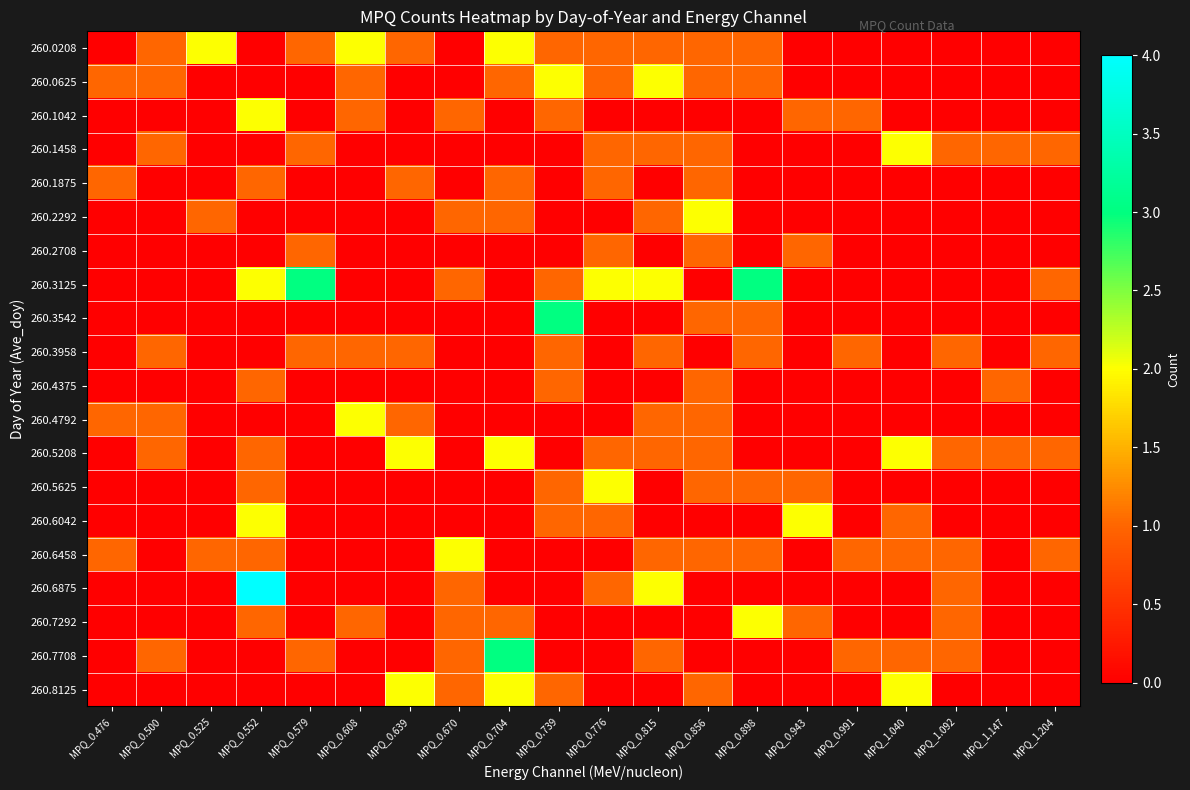

Reading right to left, extract all data points from this chart.

260.0208: MPQ_1.204=0	MPQ_1.147=0	MPQ_1.092=0	MPQ_1.040=0	MPQ_0.991=0	MPQ_0.943=0	MPQ_0.898=1	MPQ_0.856=1	MPQ_0.815=1	MPQ_0.776=1	MPQ_0.739=1	MPQ_0.704=2	MPQ_0.670=0	MPQ_0.639=1	MPQ_0.608=2	MPQ_0.579=1	MPQ_0.552=0	MPQ_0.525=2	MPQ_0.500=1	MPQ_0.476=0
260.0625: MPQ_1.204=0	MPQ_1.147=0	MPQ_1.092=0	MPQ_1.040=0	MPQ_0.991=0	MPQ_0.943=0	MPQ_0.898=1	MPQ_0.856=1	MPQ_0.815=2	MPQ_0.776=1	MPQ_0.739=2	MPQ_0.704=1	MPQ_0.670=0	MPQ_0.639=0	MPQ_0.608=1	MPQ_0.579=0	MPQ_0.552=0	MPQ_0.525=0	MPQ_0.500=1	MPQ_0.476=1
260.1042: MPQ_1.204=0	MPQ_1.147=0	MPQ_1.092=0	MPQ_1.040=0	MPQ_0.991=1	MPQ_0.943=1	MPQ_0.898=0	MPQ_0.856=0	MPQ_0.815=0	MPQ_0.776=0	MPQ_0.739=1	MPQ_0.704=0	MPQ_0.670=1	MPQ_0.639=0	MPQ_0.608=1	MPQ_0.579=0	MPQ_0.552=2	MPQ_0.525=0	MPQ_0.500=0	MPQ_0.476=0
260.1458: MPQ_1.204=1	MPQ_1.147=1	MPQ_1.092=1	MPQ_1.040=2	MPQ_0.991=0	MPQ_0.943=0	MPQ_0.898=0	MPQ_0.856=1	MPQ_0.815=1	MPQ_0.776=1	MPQ_0.739=0	MPQ_0.704=0	MPQ_0.670=0	MPQ_0.639=0	MPQ_0.608=0	MPQ_0.579=1	MPQ_0.552=0	MPQ_0.525=0	MPQ_0.500=1	MPQ_0.476=0
260.1875: MPQ_1.204=0	MPQ_1.147=0	MPQ_1.092=0	MPQ_1.040=0	MPQ_0.991=0	MPQ_0.943=0	MPQ_0.898=0	MPQ_0.856=1	MPQ_0.815=0	MPQ_0.776=1	MPQ_0.739=0	MPQ_0.704=1	MPQ_0.670=0	MPQ_0.639=1	MPQ_0.608=0	MPQ_0.579=0	MPQ_0.552=1	MPQ_0.525=0	MPQ_0.500=0	MPQ_0.476=1
260.2292: MPQ_1.204=0	MPQ_1.147=0	MPQ_1.092=0	MPQ_1.040=0	MPQ_0.991=0	MPQ_0.943=0	MPQ_0.898=0	MPQ_0.856=2	MPQ_0.815=1	MPQ_0.776=0	MPQ_0.739=0	MPQ_0.704=1	MPQ_0.670=1	MPQ_0.639=0	MPQ_0.608=0	MPQ_0.579=0	MPQ_0.552=0	MPQ_0.525=1	MPQ_0.500=0	MPQ_0.476=0
260.2708: MPQ_1.204=0	MPQ_1.147=0	MPQ_1.092=0	MPQ_1.040=0	MPQ_0.991=0	MPQ_0.943=1	MPQ_0.898=0	MPQ_0.856=1	MPQ_0.815=0	MPQ_0.776=1	MPQ_0.739=0	MPQ_0.704=0	MPQ_0.670=0	MPQ_0.639=0	MPQ_0.608=0	MPQ_0.579=1	MPQ_0.552=0	MPQ_0.525=0	MPQ_0.500=0	MPQ_0.476=0
260.3125: MPQ_1.204=1	MPQ_1.147=0	MPQ_1.092=0	MPQ_1.040=0	MPQ_0.991=0	MPQ_0.943=0	MPQ_0.898=3	MPQ_0.856=0	MPQ_0.815=2	MPQ_0.776=2	MPQ_0.739=1	MPQ_0.704=0	MPQ_0.670=1	MPQ_0.639=0	MPQ_0.608=0	MPQ_0.579=3	MPQ_0.552=2	MPQ_0.525=0	MPQ_0.500=0	MPQ_0.476=0
260.3542: MPQ_1.204=0	MPQ_1.147=0	MPQ_1.092=0	MPQ_1.040=0	MPQ_0.991=0	MPQ_0.943=0	MPQ_0.898=1	MPQ_0.856=1	MPQ_0.815=0	MPQ_0.776=0	MPQ_0.739=3	MPQ_0.704=0	MPQ_0.670=0	MPQ_0.639=0	MPQ_0.608=0	MPQ_0.579=0	MPQ_0.552=0	MPQ_0.525=0	MPQ_0.500=0	MPQ_0.476=0
260.3958: MPQ_1.204=1	MPQ_1.147=0	MPQ_1.092=1	MPQ_1.040=0	MPQ_0.991=1	MPQ_0.943=0	MPQ_0.898=1	MPQ_0.856=0	MPQ_0.815=1	MPQ_0.776=0	MPQ_0.739=1	MPQ_0.704=0	MPQ_0.670=0	MPQ_0.639=1	MPQ_0.608=1	MPQ_0.579=1	MPQ_0.552=0	MPQ_0.525=0	MPQ_0.500=1	MPQ_0.476=0
260.4375: MPQ_1.204=0	MPQ_1.147=1	MPQ_1.092=0	MPQ_1.040=0	MPQ_0.991=0	MPQ_0.943=0	MPQ_0.898=0	MPQ_0.856=1	MPQ_0.815=0	MPQ_0.776=0	MPQ_0.739=1	MPQ_0.704=0	MPQ_0.670=0	MPQ_0.639=0	MPQ_0.608=0	MPQ_0.579=0	MPQ_0.552=1	MPQ_0.525=0	MPQ_0.500=0	MPQ_0.476=0
260.4792: MPQ_1.204=0	MPQ_1.147=0	MPQ_1.092=0	MPQ_1.040=0	MPQ_0.991=0	MPQ_0.943=0	MPQ_0.898=0	MPQ_0.856=1	MPQ_0.815=1	MPQ_0.776=0	MPQ_0.739=0	MPQ_0.704=0	MPQ_0.670=0	MPQ_0.639=1	MPQ_0.608=2	MPQ_0.579=0	MPQ_0.552=0	MPQ_0.525=0	MPQ_0.500=1	MPQ_0.476=1
260.5208: MPQ_1.204=1	MPQ_1.147=1	MPQ_1.092=1	MPQ_1.040=2	MPQ_0.991=0	MPQ_0.943=0	MPQ_0.898=0	MPQ_0.856=1	MPQ_0.815=1	MPQ_0.776=1	MPQ_0.739=0	MPQ_0.704=2	MPQ_0.670=0	MPQ_0.639=2	MPQ_0.608=0	MPQ_0.579=0	MPQ_0.552=1	MPQ_0.525=0	MPQ_0.500=1	MPQ_0.476=0
260.5625: MPQ_1.204=0	MPQ_1.147=0	MPQ_1.092=0	MPQ_1.040=0	MPQ_0.991=0	MPQ_0.943=1	MPQ_0.898=1	MPQ_0.856=1	MPQ_0.815=0	MPQ_0.776=2	MPQ_0.739=1	MPQ_0.704=0	MPQ_0.670=0	MPQ_0.639=0	MPQ_0.608=0	MPQ_0.579=0	MPQ_0.552=1	MPQ_0.525=0	MPQ_0.500=0	MPQ_0.476=0
260.6042: MPQ_1.204=0	MPQ_1.147=0	MPQ_1.092=0	MPQ_1.040=1	MPQ_0.991=0	MPQ_0.943=2	MPQ_0.898=0	MPQ_0.856=0	MPQ_0.815=0	MPQ_0.776=1	MPQ_0.739=1	MPQ_0.704=0	MPQ_0.670=0	MPQ_0.639=0	MPQ_0.608=0	MPQ_0.579=0	MPQ_0.552=2	MPQ_0.525=0	MPQ_0.500=0	MPQ_0.476=0
260.6458: MPQ_1.204=1	MPQ_1.147=0	MPQ_1.092=1	MPQ_1.040=1	MPQ_0.991=1	MPQ_0.943=0	MPQ_0.898=1	MPQ_0.856=1	MPQ_0.815=1	MPQ_0.776=0	MPQ_0.739=0	MPQ_0.704=0	MPQ_0.670=2	MPQ_0.639=0	MPQ_0.608=0	MPQ_0.579=0	MPQ_0.552=1	MPQ_0.525=1	MPQ_0.500=0	MPQ_0.476=1
260.6875: MPQ_1.204=0	MPQ_1.147=0	MPQ_1.092=1	MPQ_1.040=0	MPQ_0.991=0	MPQ_0.943=0	MPQ_0.898=0	MPQ_0.856=0	MPQ_0.815=2	MPQ_0.776=1	MPQ_0.739=0	MPQ_0.704=0	MPQ_0.670=1	MPQ_0.639=0	MPQ_0.608=0	MPQ_0.579=0	MPQ_0.552=4	MPQ_0.525=0	MPQ_0.500=0	MPQ_0.476=0
260.7292: MPQ_1.204=0	MPQ_1.147=0	MPQ_1.092=1	MPQ_1.040=0	MPQ_0.991=0	MPQ_0.943=1	MPQ_0.898=2	MPQ_0.856=0	MPQ_0.815=0	MPQ_0.776=0	MPQ_0.739=0	MPQ_0.704=1	MPQ_0.670=1	MPQ_0.639=0	MPQ_0.608=1	MPQ_0.579=0	MPQ_0.552=1	MPQ_0.525=0	MPQ_0.500=0	MPQ_0.476=0
260.7708: MPQ_1.204=0	MPQ_1.147=0	MPQ_1.092=1	MPQ_1.040=1	MPQ_0.991=1	MPQ_0.943=0	MPQ_0.898=0	MPQ_0.856=0	MPQ_0.815=1	MPQ_0.776=0	MPQ_0.739=0	MPQ_0.704=3	MPQ_0.670=1	MPQ_0.639=0	MPQ_0.608=0	MPQ_0.579=1	MPQ_0.552=0	MPQ_0.525=0	MPQ_0.500=1	MPQ_0.476=0
260.8125: MPQ_1.204=0	MPQ_1.147=0	MPQ_1.092=0	MPQ_1.040=2	MPQ_0.991=0	MPQ_0.943=0	MPQ_0.898=0	MPQ_0.856=1	MPQ_0.815=0	MPQ_0.776=0	MPQ_0.739=1	MPQ_0.704=2	MPQ_0.670=1	MPQ_0.639=2	MPQ_0.608=0	MPQ_0.579=0	MPQ_0.552=0	MPQ_0.525=0	MPQ_0.500=0	MPQ_0.476=0